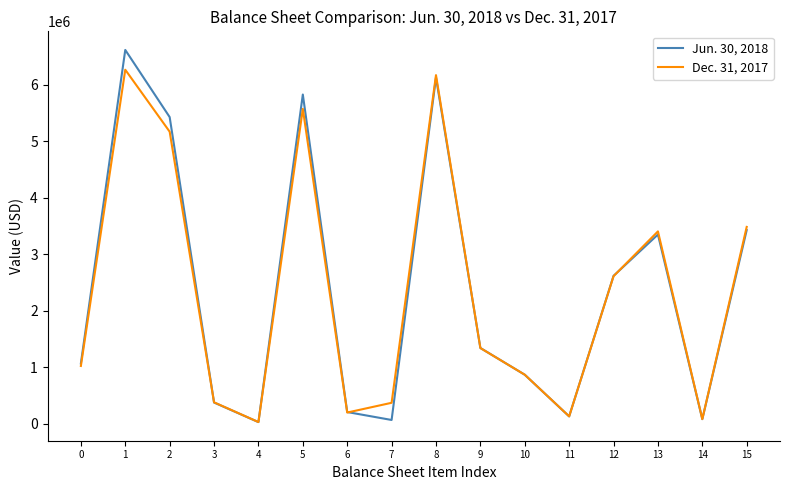

Which label corresponds to the largest value in the chart?

1